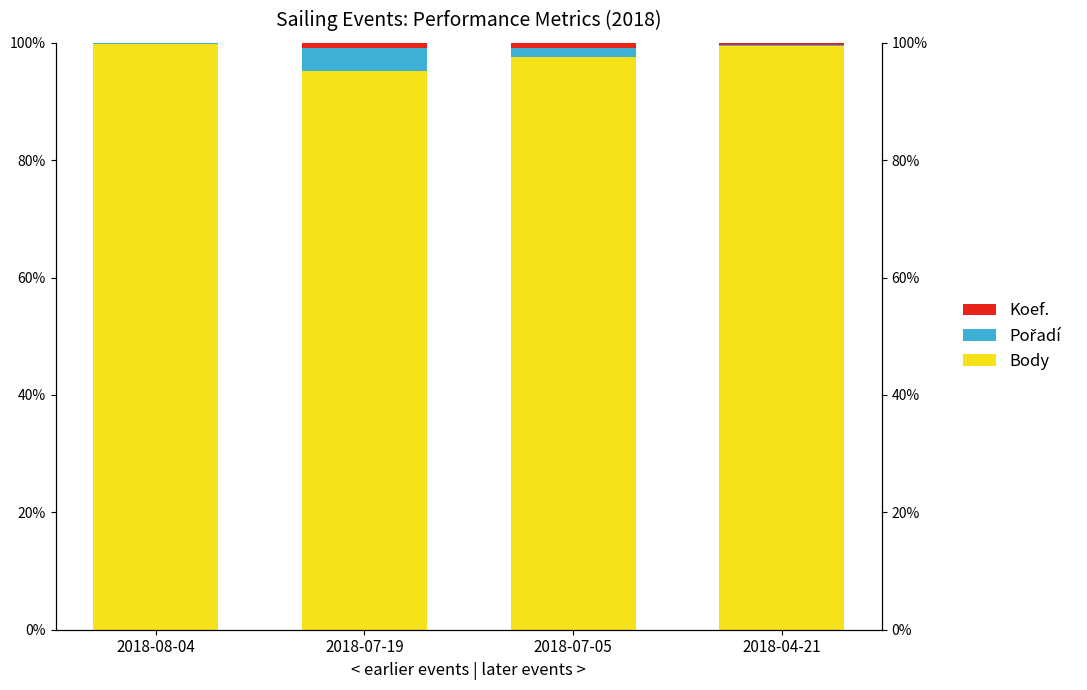

The Koef. series shows 1.3 at 2018-07-05. True or false?

False